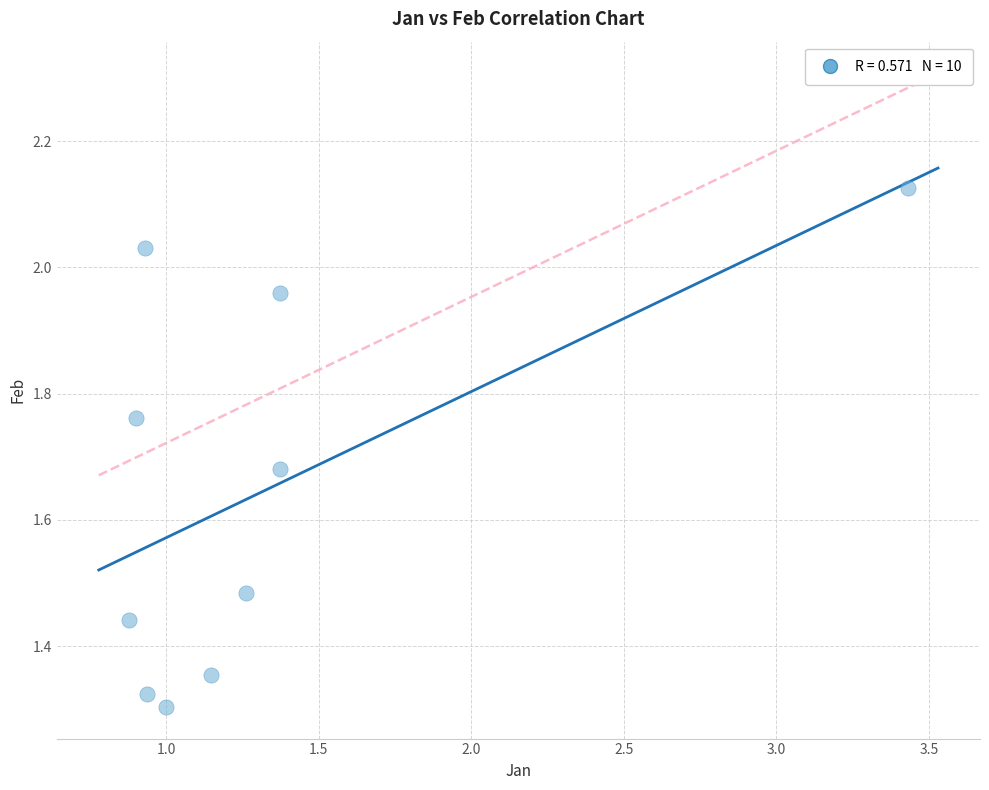

What is the range of Y values (max minus min)?

0.8